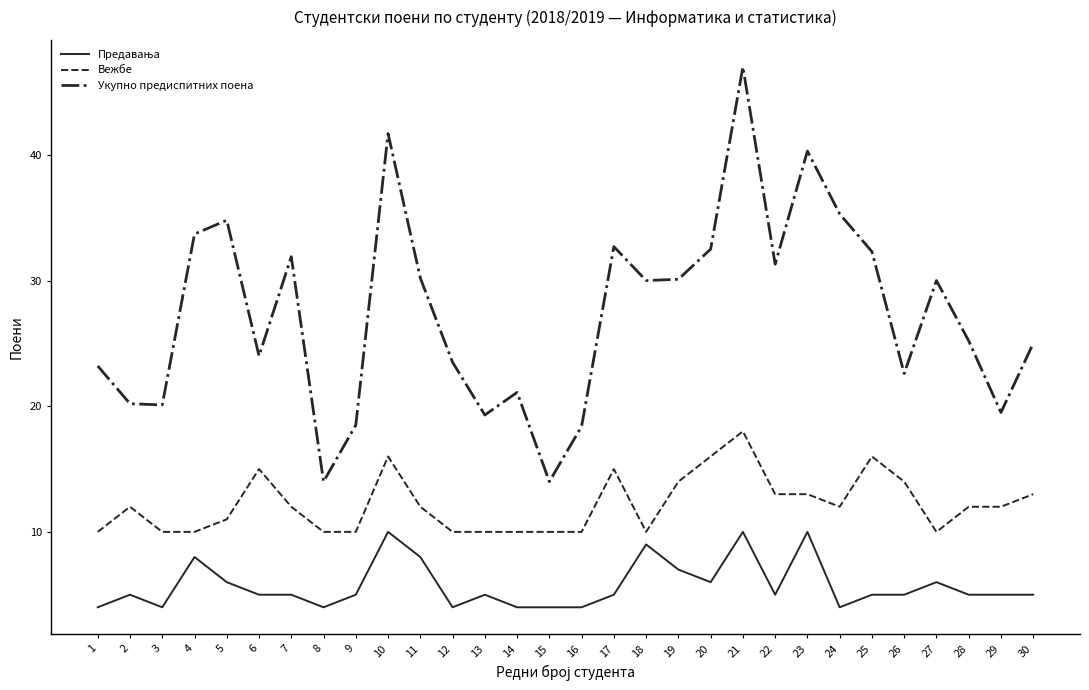

What is the difference between the maximum and minimum values in the Вежбе series?

8.0